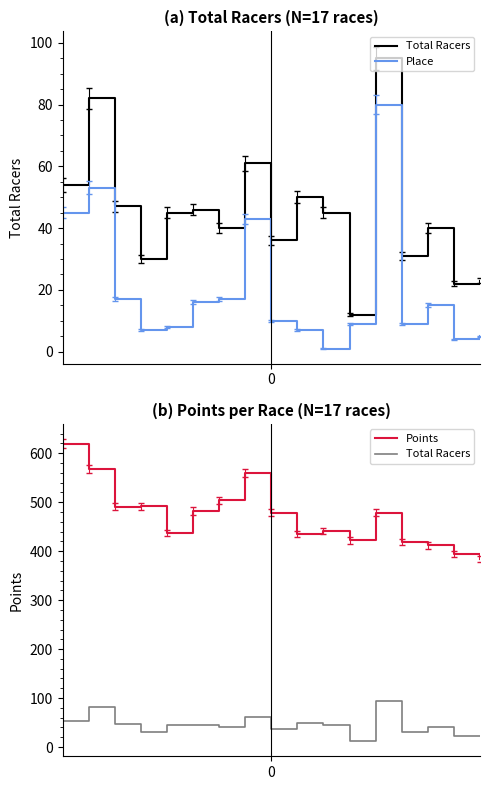

Count the number of data series in this chart.

3